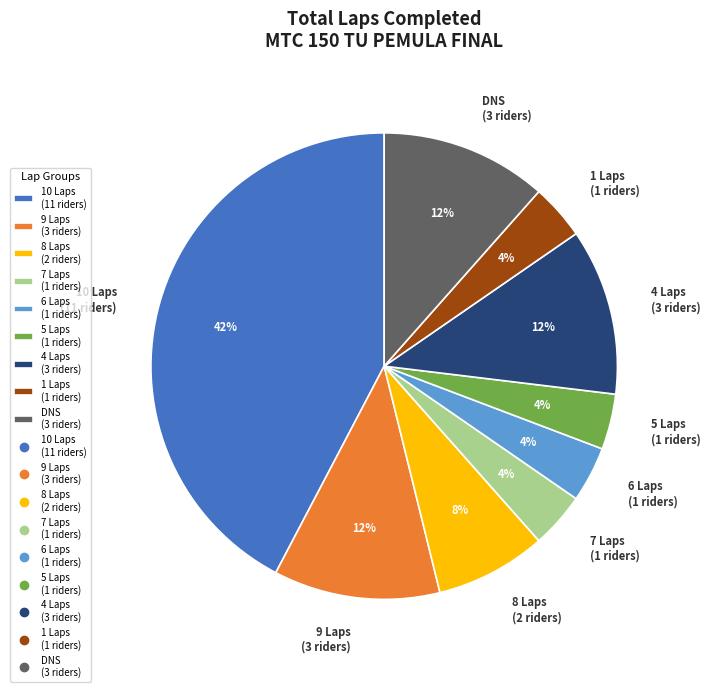

Is it true that 1 Laps (1 riders) is 4% of the pie?

True